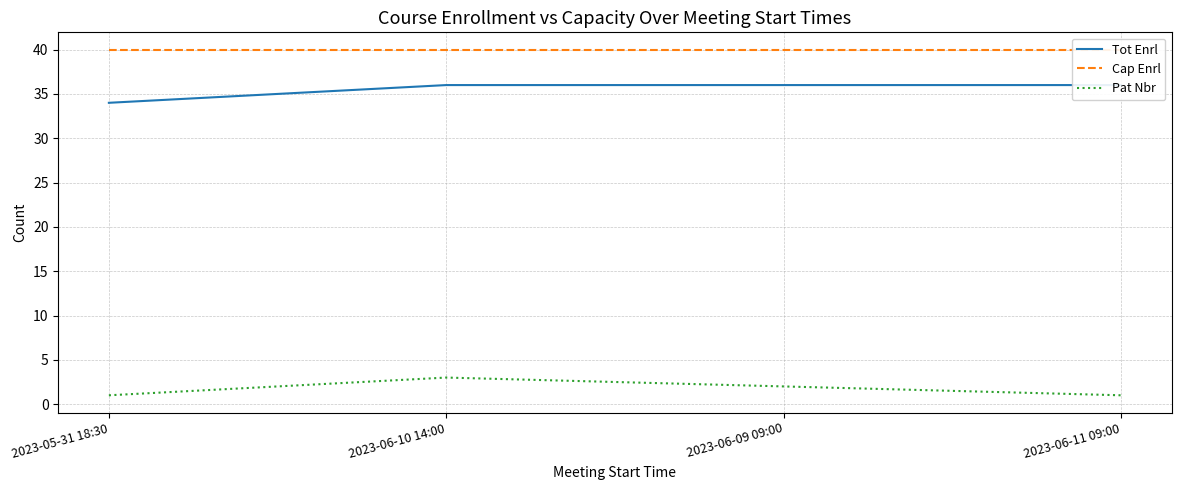

How many lines are shown in the chart?

3